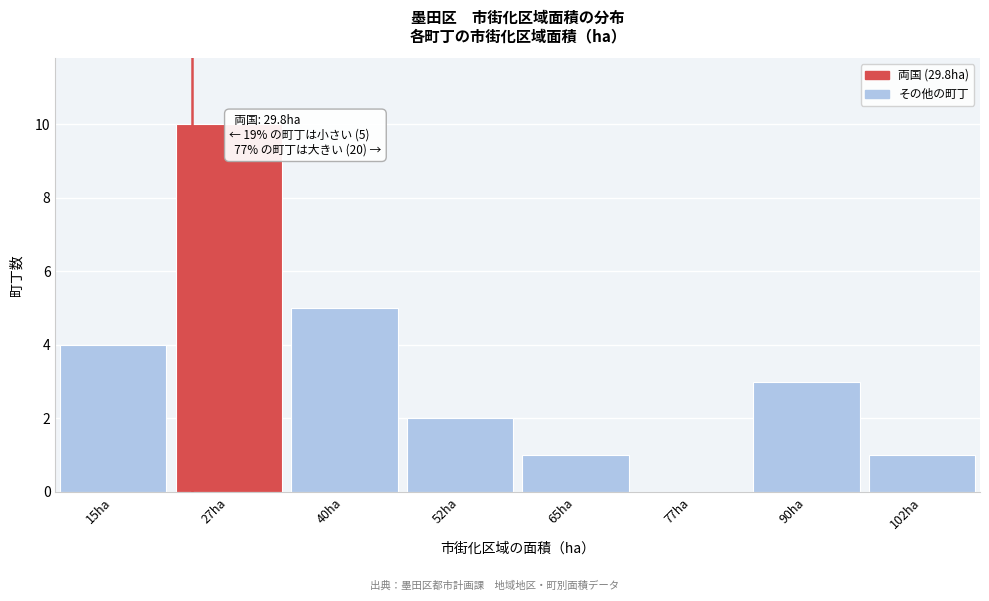

Reading right to left, list all the values displayed in this chart.

102ha=1	90ha=3	77ha=0	65ha=1	52ha=2	40ha=5	27ha=10	15ha=4